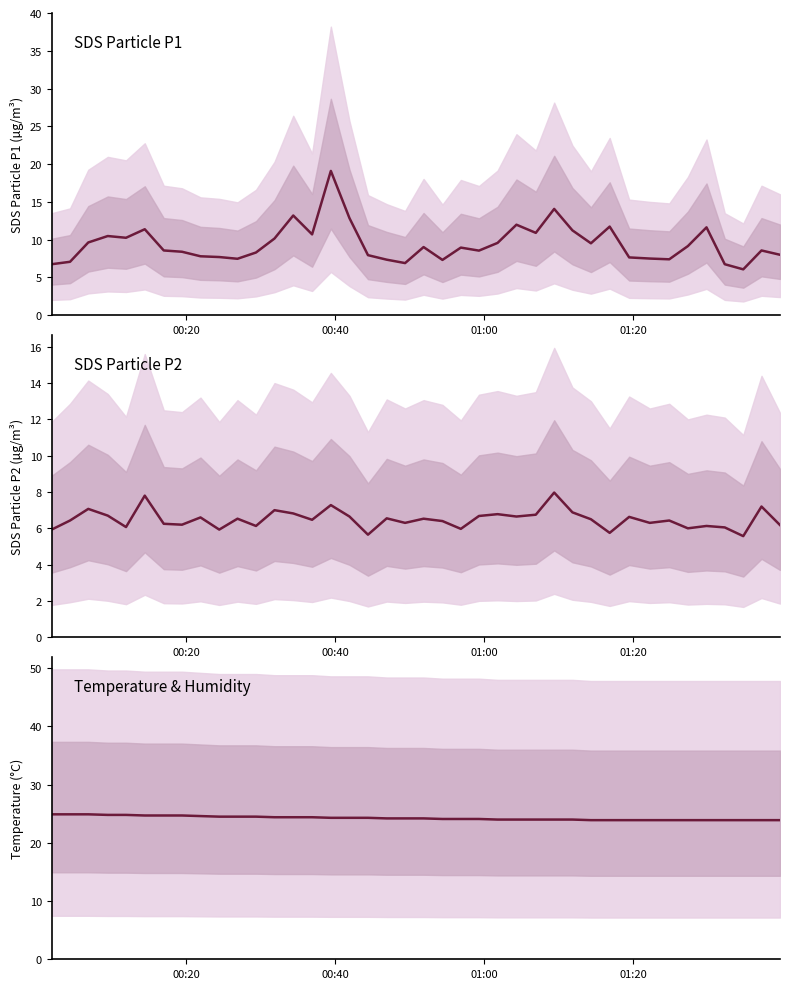

How many data points does each series have?

40